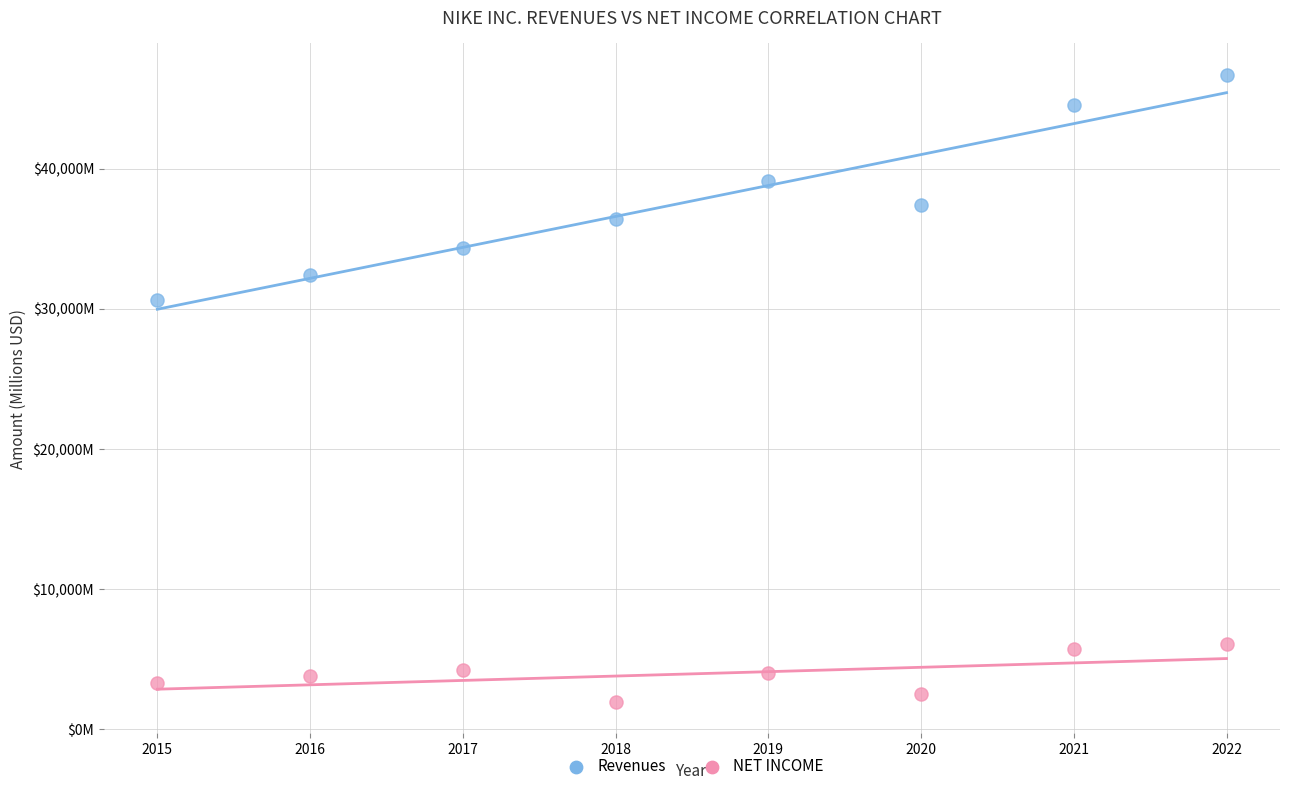

Which series has the widest spread of Y values?

Revenues